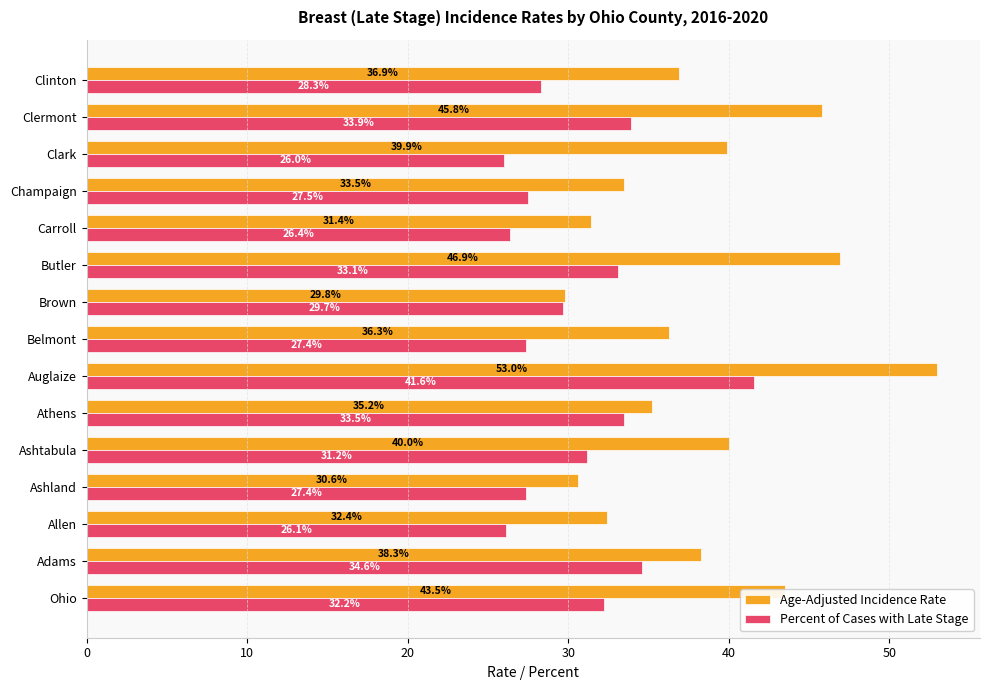

How many values in the Percent of Cases with Late Stage series exceed 29?

8